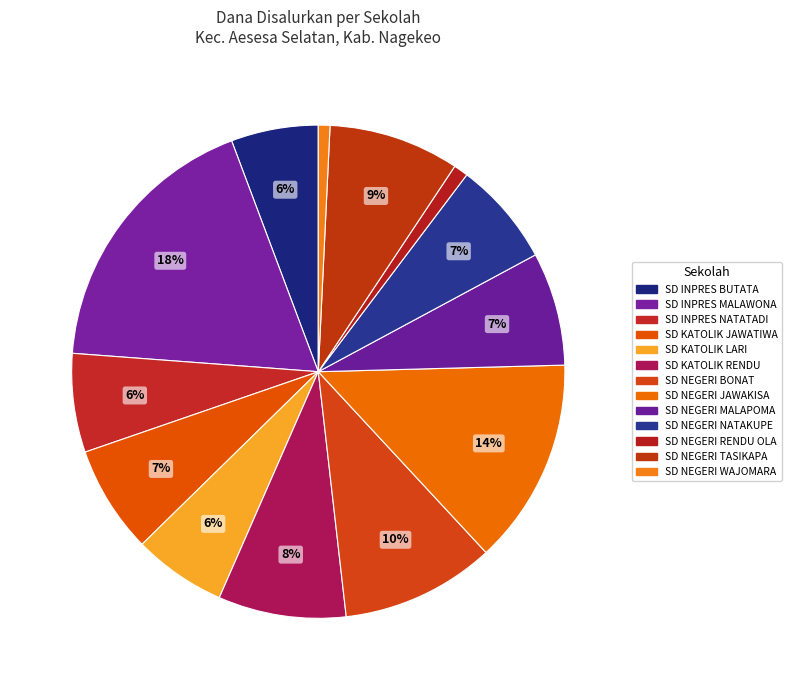

Approximately how many times larger is the value at SD KATOLIK RENDU compared to SD NEGERI JAWAKISA?

0.6